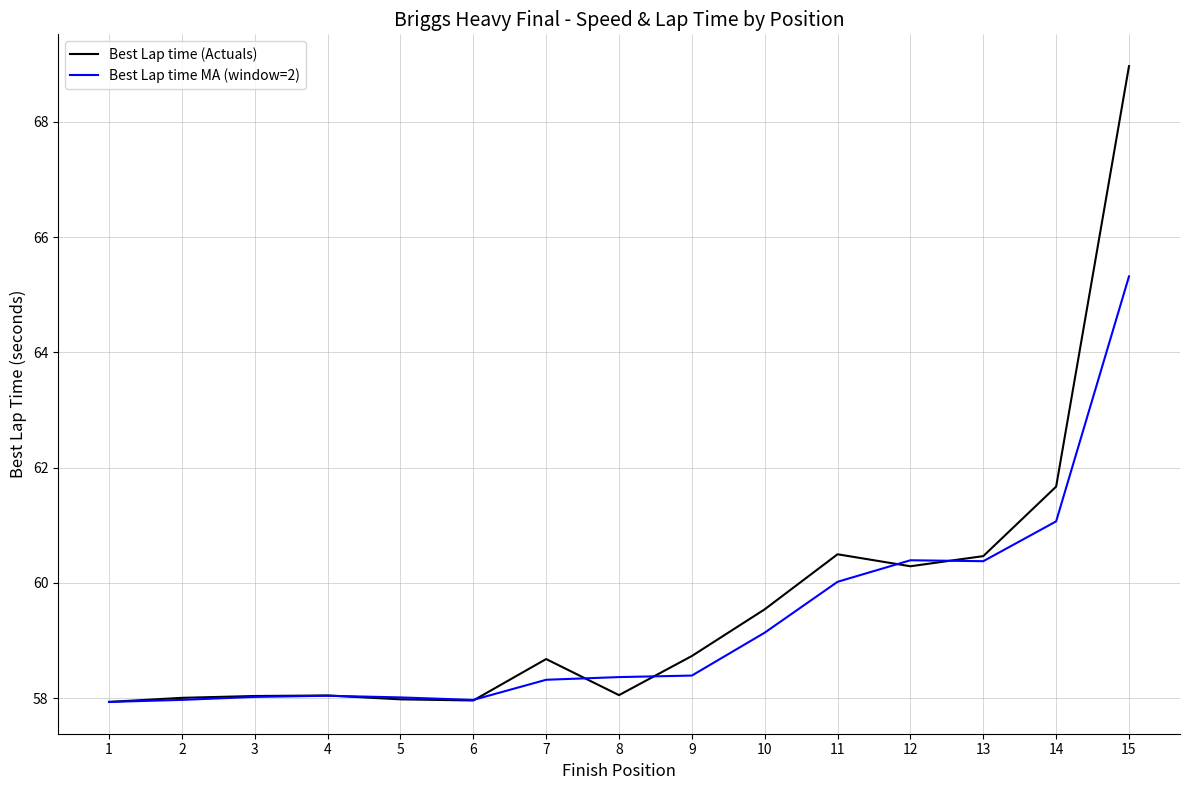

Which series has the largest range (max minus min)?

Best Lap time (Actuals)